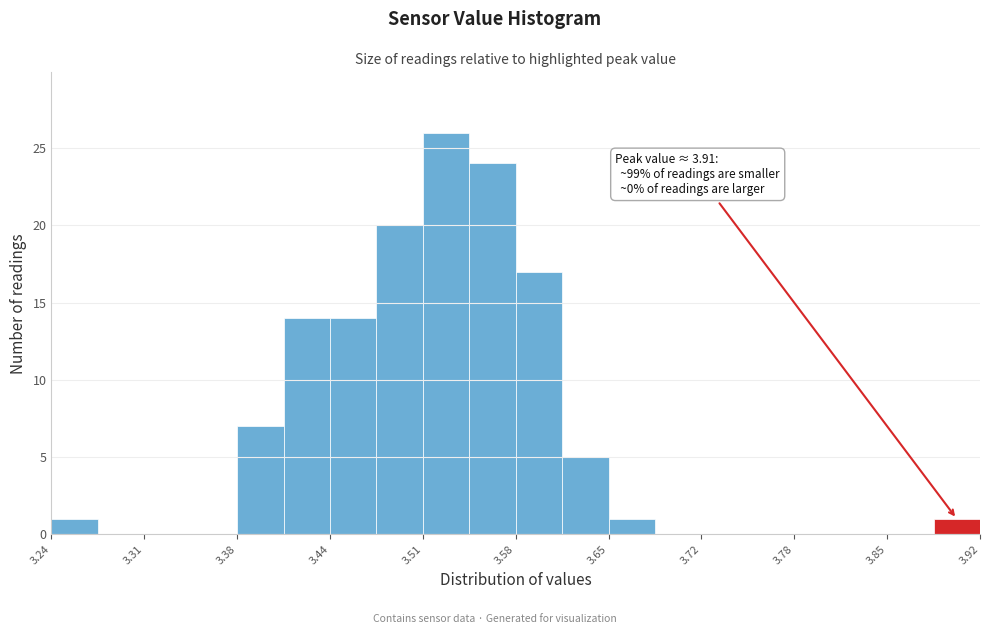

Read against the x-axis, roughly where is the centre of the tallest bar?

3.53